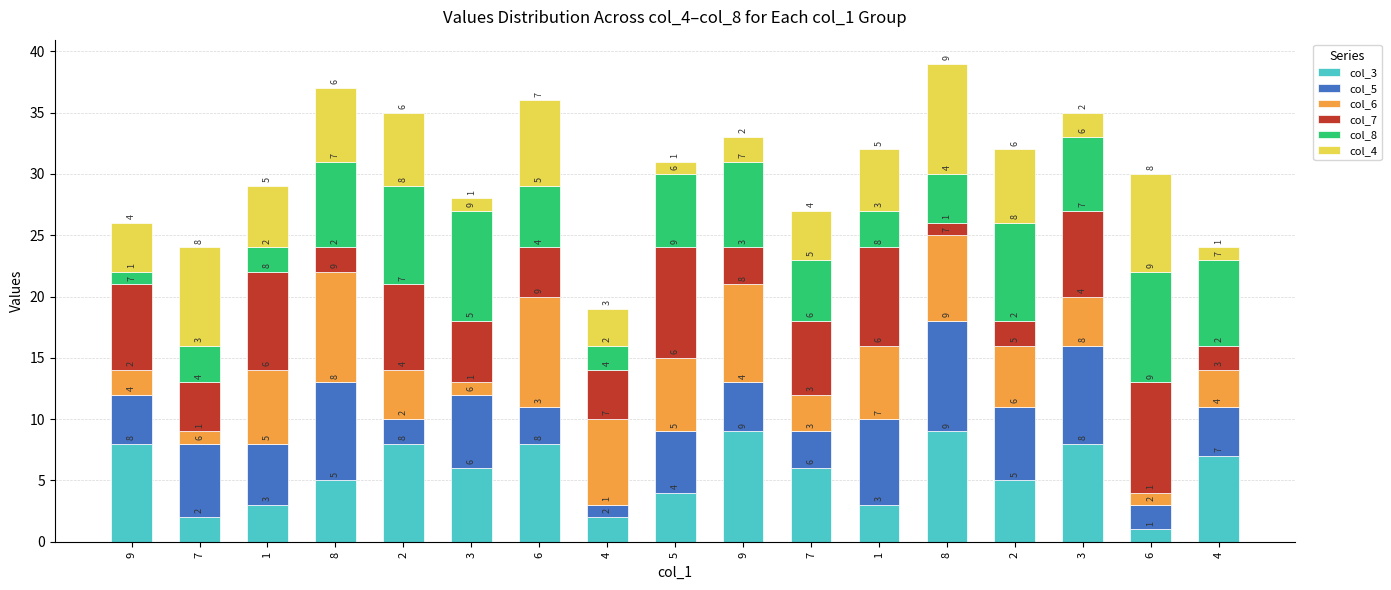

What are all the series names shown in the legend?

col_3, col_5, col_6, col_7, col_8, col_4